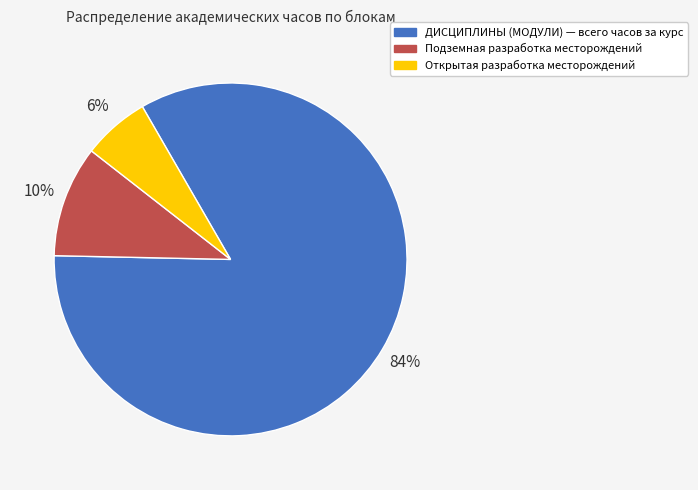

To the nearest percent, what is the combined percentage of Подземная разработка месторождений and ДИСЦИПЛИНЫ (МОДУЛИ)?

94%